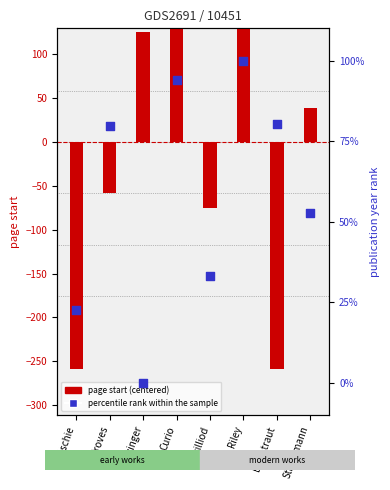

What are all the series names shown in the legend?

page start (centered), percentile rank within the sample